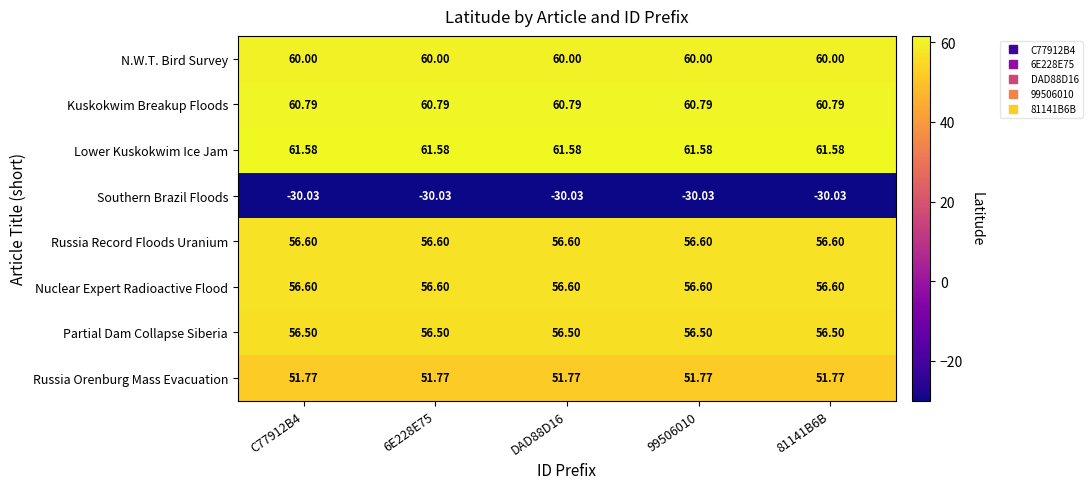

What is the difference between the highest and lowest values at DAD88D16?

91.6